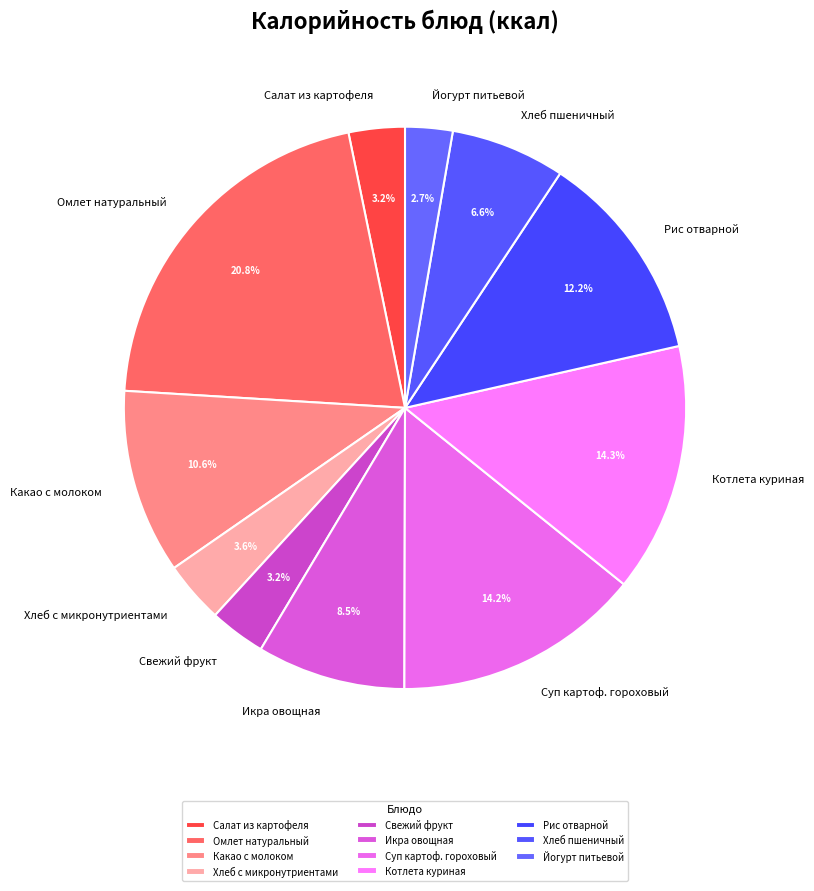

Approximately how many times larger is the value at Котлета куриная compared to Хлеб пшеничный?

2.2